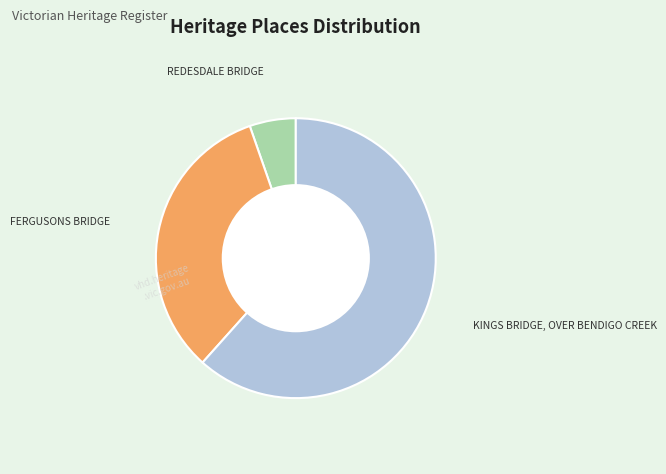

What is the ratio of the value at KINGS BRIDGE, OVER BENDIGO CREEK to the value at FERGUSONS BRIDGE?

1.9